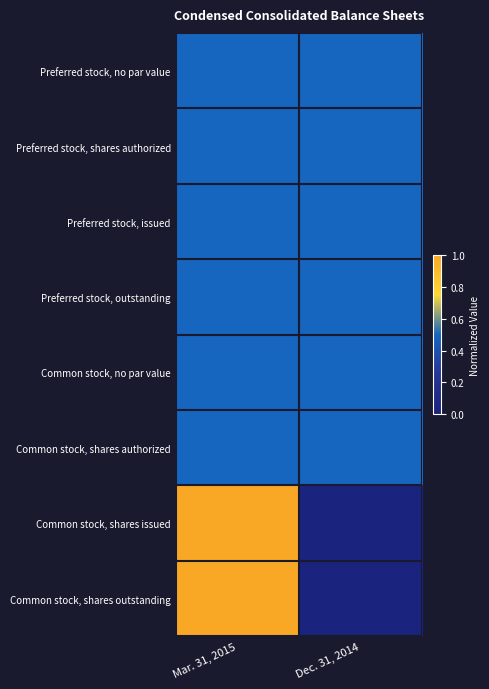

Reading left to right, what are all the values shown in this chart?

Preferred stock, no par value: Mar. 31, 2015=0.5	Dec. 31, 2014=0.5
Preferred stock, shares authorized: Mar. 31, 2015=0.5	Dec. 31, 2014=0.5
Preferred stock, issued: Mar. 31, 2015=0.5	Dec. 31, 2014=0.5
Preferred stock, outstanding: Mar. 31, 2015=0.5	Dec. 31, 2014=0.5
Common stock, no par value: Mar. 31, 2015=0.5	Dec. 31, 2014=0.5
Common stock, shares authorized: Mar. 31, 2015=0.5	Dec. 31, 2014=0.5
Common stock, shares issued: Mar. 31, 2015=1.0	Dec. 31, 2014=0.0
Common stock, shares outstanding: Mar. 31, 2015=1.0	Dec. 31, 2014=0.0